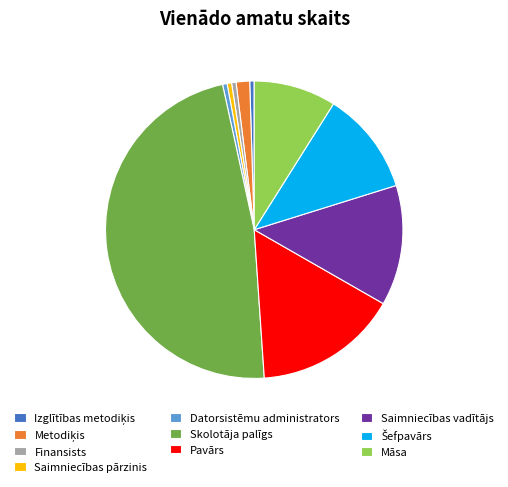

Which category has the biggest portion of the pie?

Skolotāja palīgs